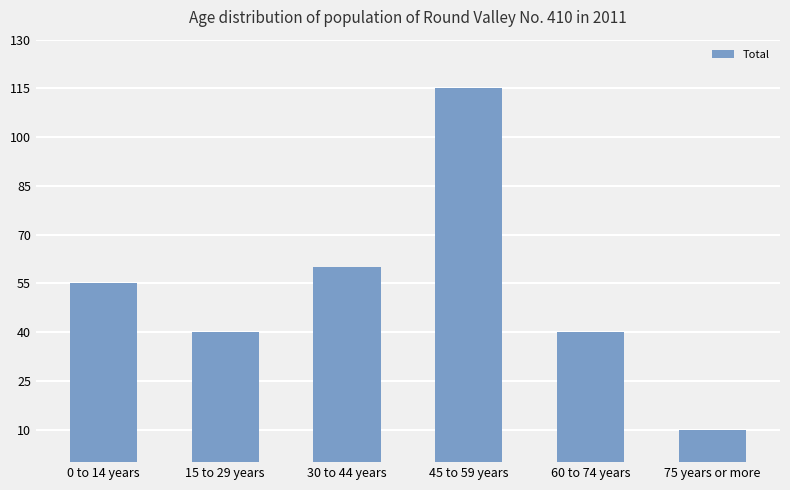

At which label is the value closest to 62?

30 to 44 years